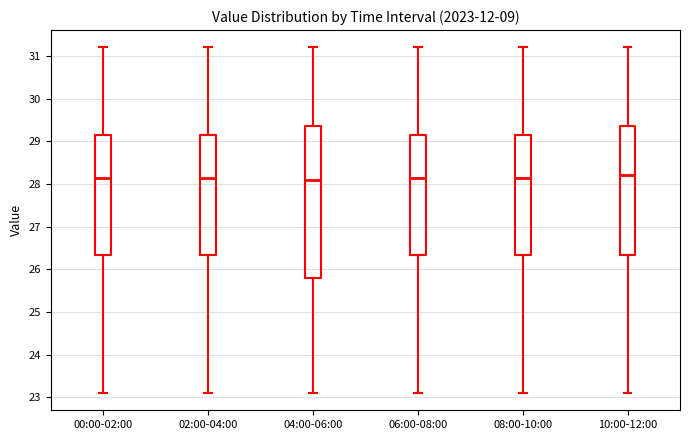

Reading left to right, transcribe this box plot: for each box, give where its median line is, the range the box spans, and where its two whiskers end, as read against the y-axis. The values are not printed on the chart, so give them approximately, as read against the axis.

00:00-02:00: median 28.2, box 26.3 to 29.2, whiskers 23.1 to 31.2
02:00-04:00: median 28.2, box 26.3 to 29.2, whiskers 23.1 to 31.2
04:00-06:00: median 28.1, box 25.8 to 29.4, whiskers 23.1 to 31.2
06:00-08:00: median 28.2, box 26.3 to 29.2, whiskers 23.1 to 31.2
08:00-10:00: median 28.2, box 26.3 to 29.2, whiskers 23.1 to 31.2
10:00-12:00: median 28.2, box 26.3 to 29.4, whiskers 23.1 to 31.2